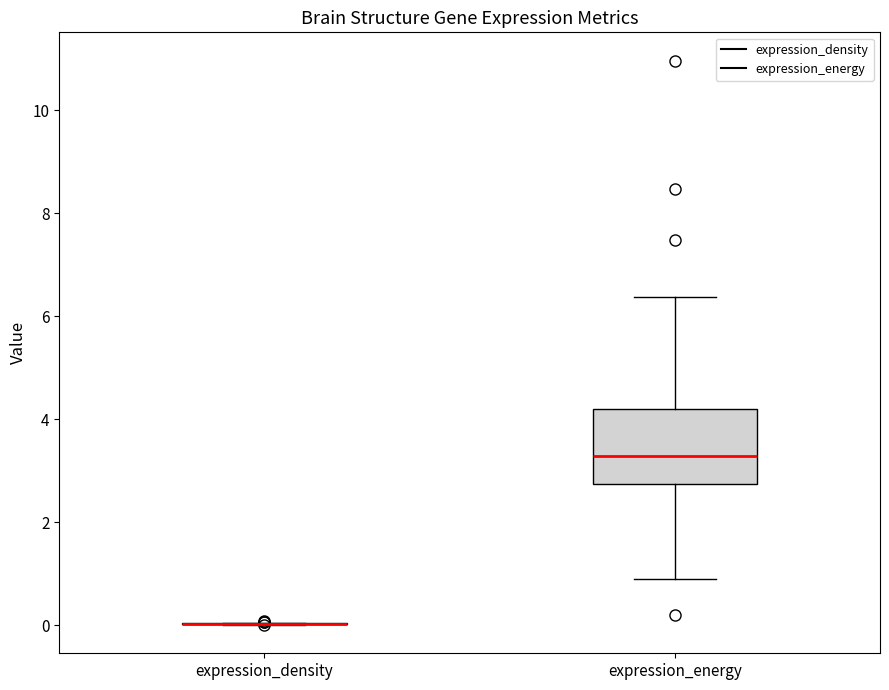

Reading left to right, transcribe this box plot: for each box, give where its median line is, the range the box spans, and where its two whiskers end, as read against the y-axis. The values are not printed on the chart, so give them approximately, as read against the axis.

expression_density: box collapsed to a line at 0.0, whiskers 0.0 to 0.0
expression_energy: median 3.2, box 2.8 to 4.2, whiskers 1.0 to 6.4